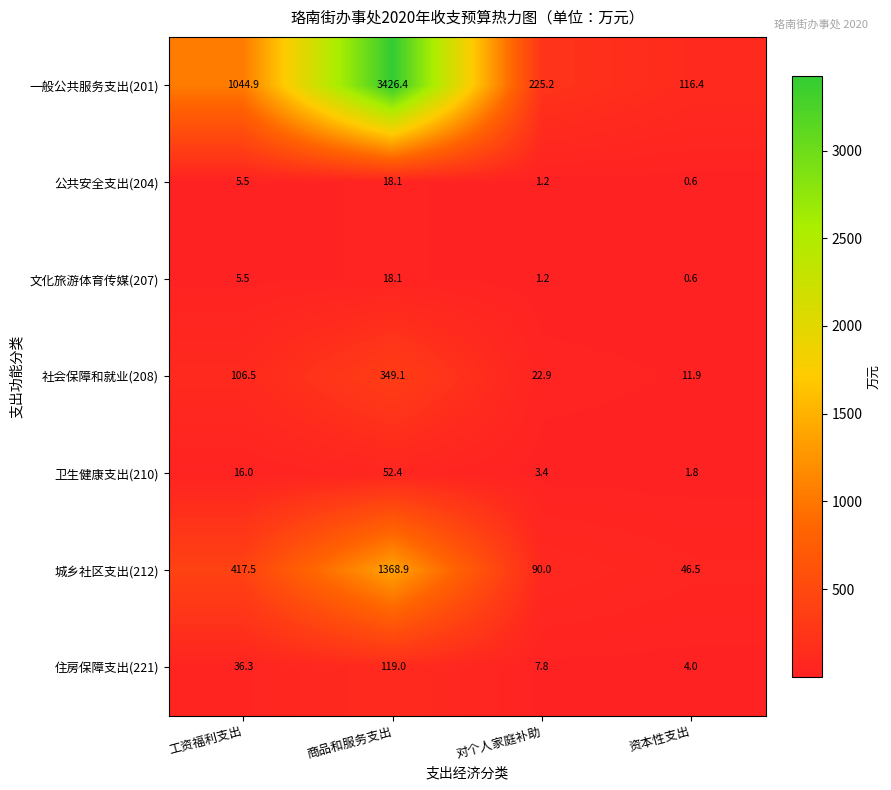

Where is 住房保障支出(221) nearest to the value 61?

工资福利支出